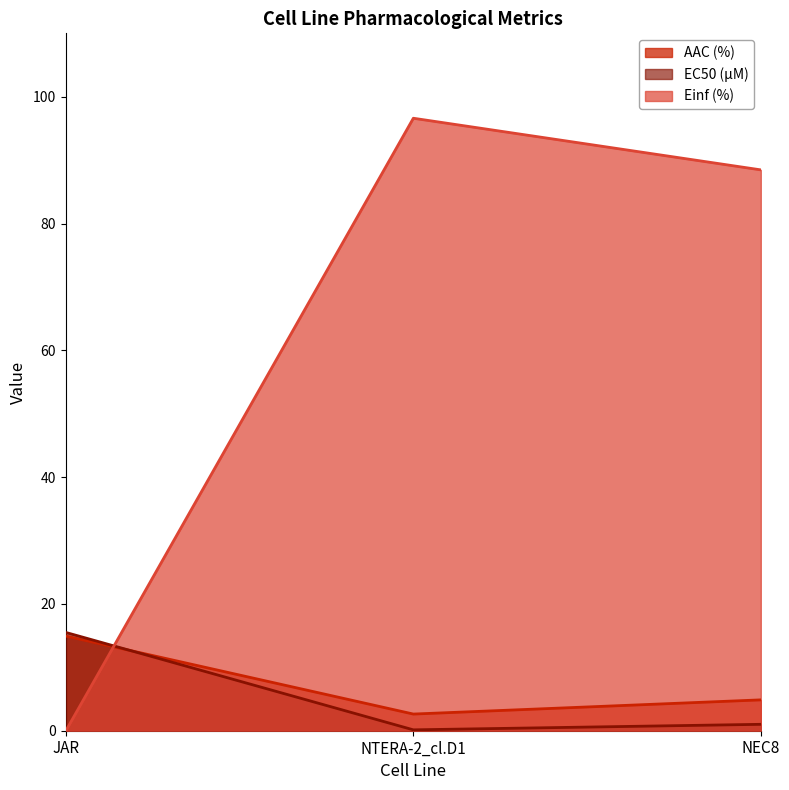

Which series has the widest spread of values?

Einf (%)